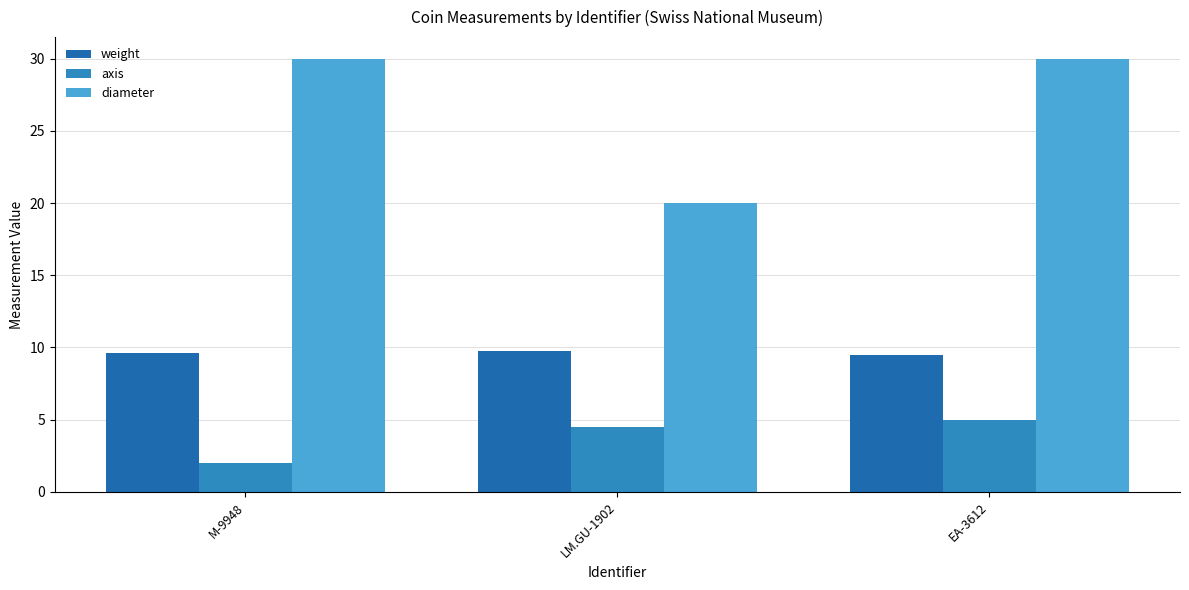

Rank the categories by diameter value from highest to lowest.

M-9948, EA-3612, LM.GU-1902